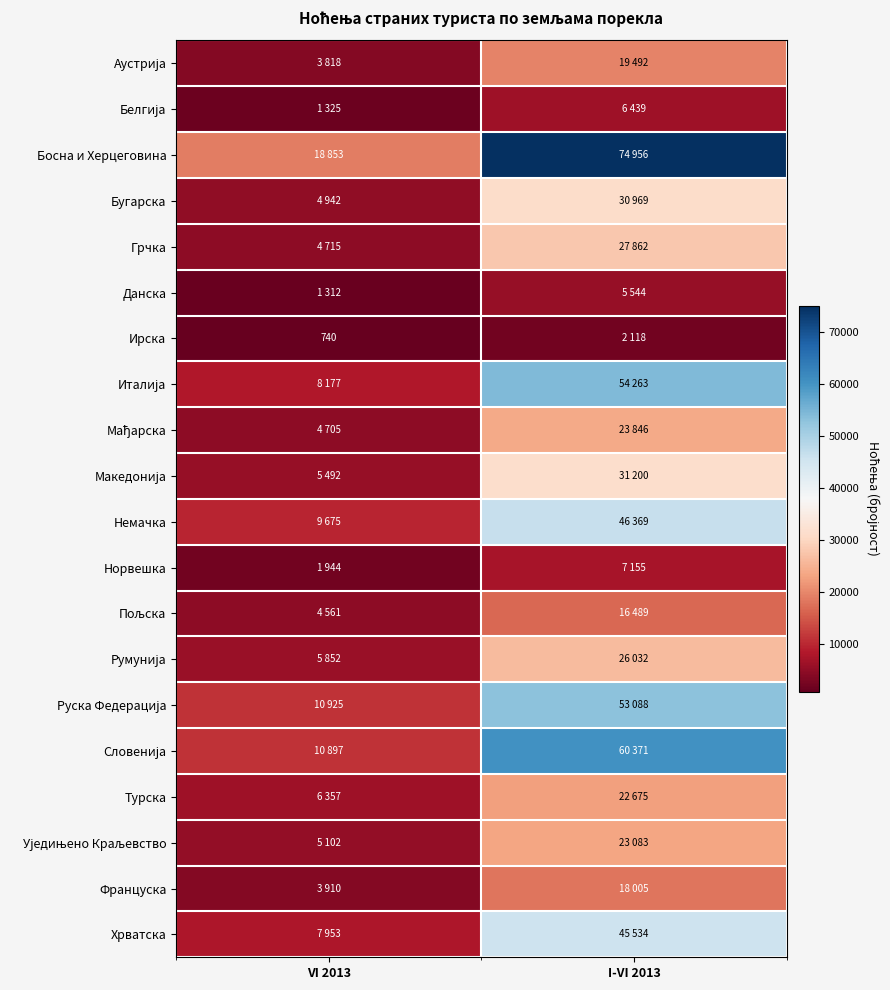

Which series has the largest total across all categories?

Босна и Херцеговина